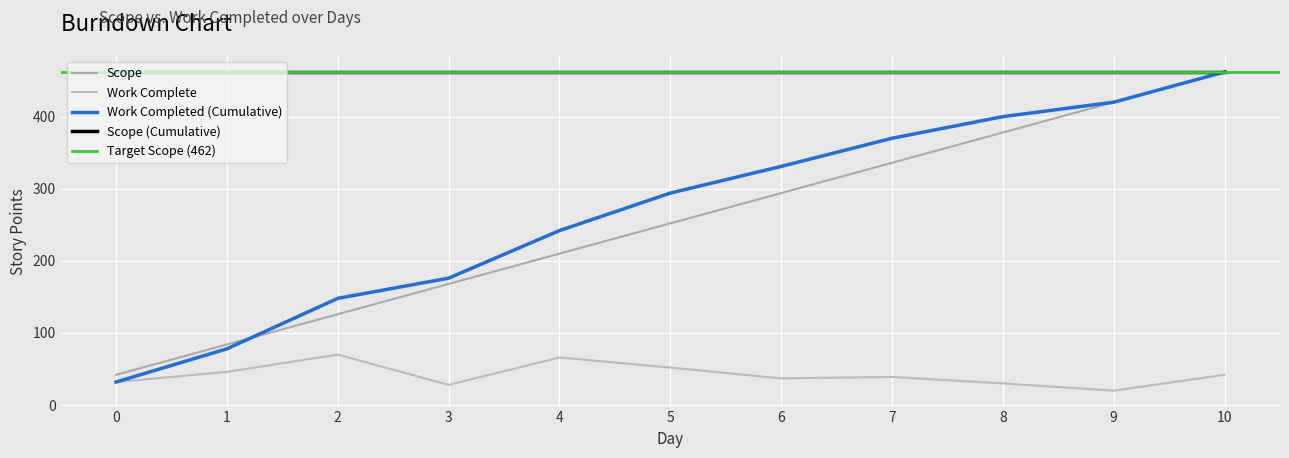

What is the sum of all Work Complete values?

462